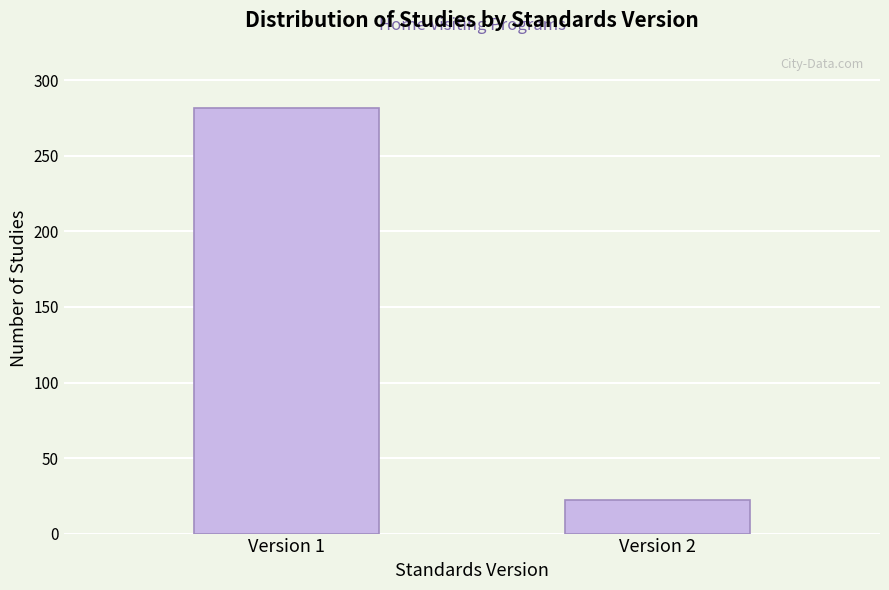

Reading right to left, extract all data points from this chart.

22	282